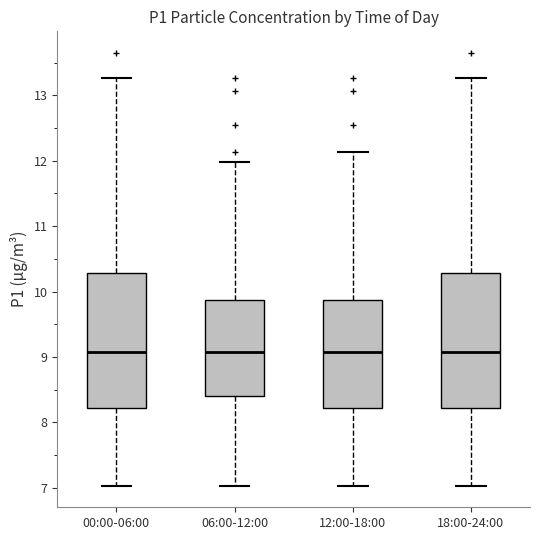

Where is the upper edge of the box for 12:00-18:00 on the y-axis? The values are not printed on the chart, so give them approximately, as read against the axis.

9.9